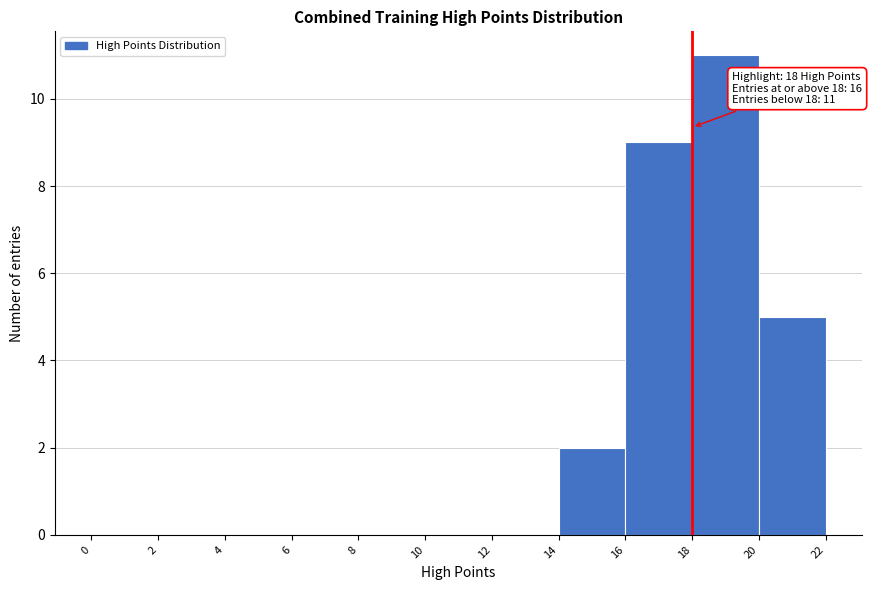

Which range on the x-axis has the tallest bar?

18 to 20